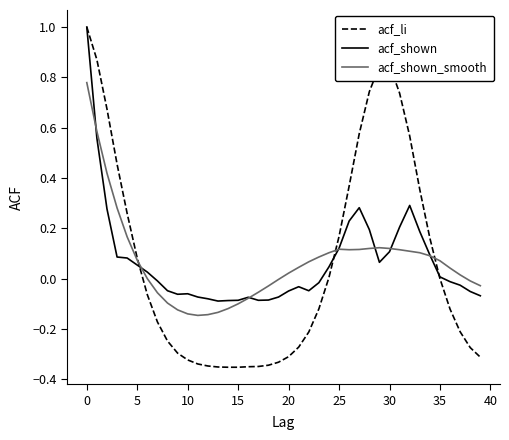

Rank the series by their average value, from lowest to highest.

acf_shown_smooth, acf_li, acf_shown